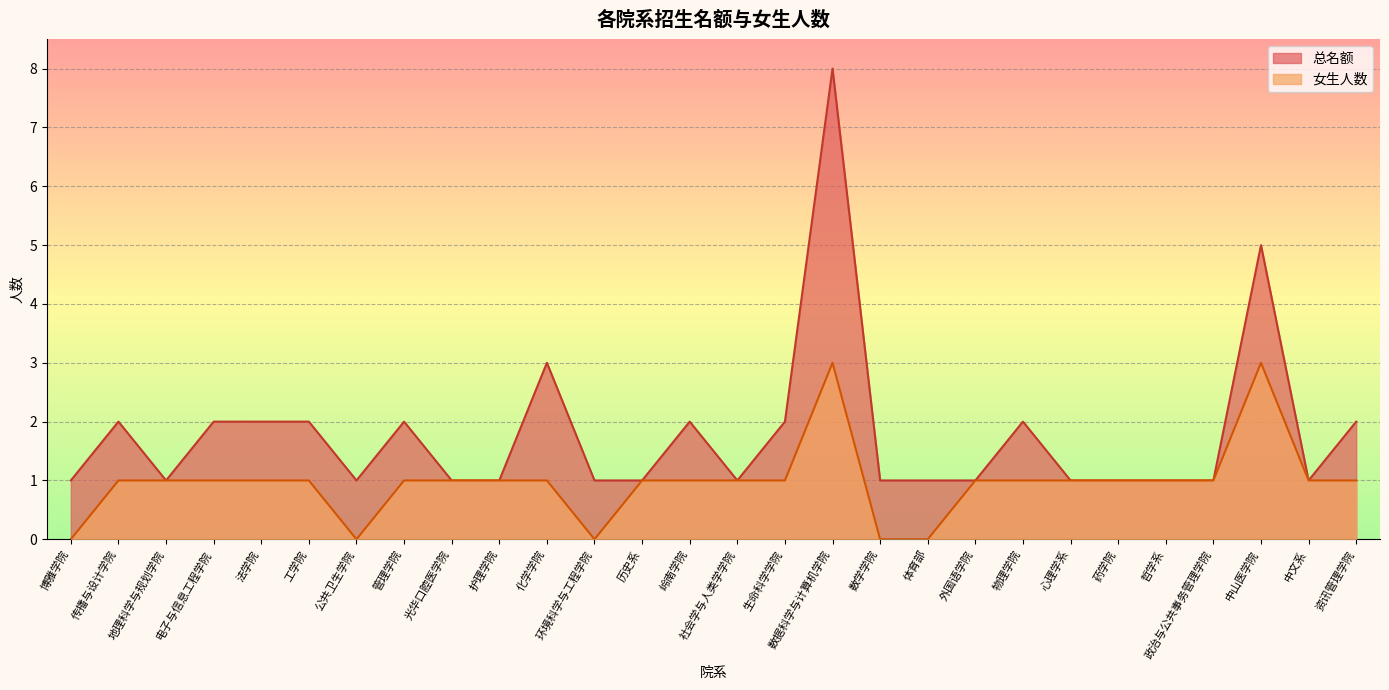

The value of 女生人数 at 光华口腔医学院 is 1. True or false?

True